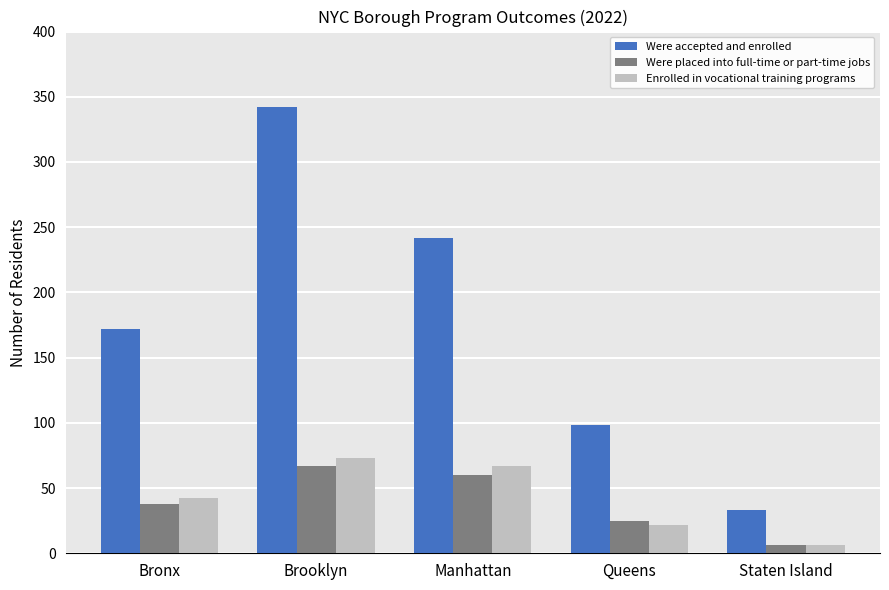

The value of Enrolled in vocational training programs at Brooklyn is 73. True or false?

True